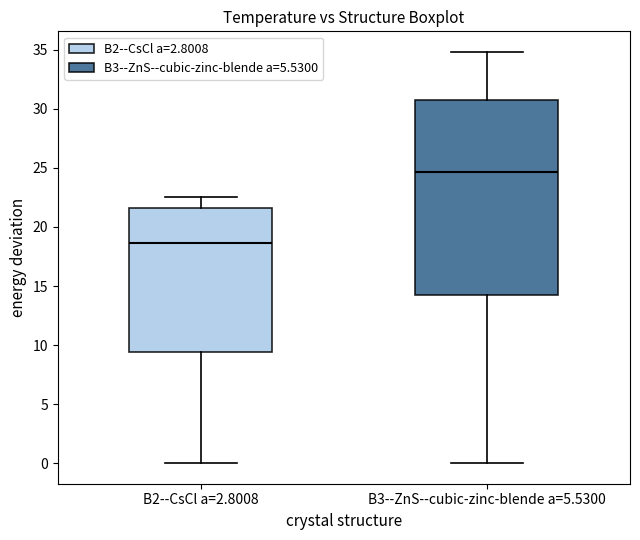

Where is the upper edge of the box for B3--ZnS--cubic-zinc-blende a=5.5300 on the y-axis? The values are not printed on the chart, so give them approximately, as read against the axis.

31.0